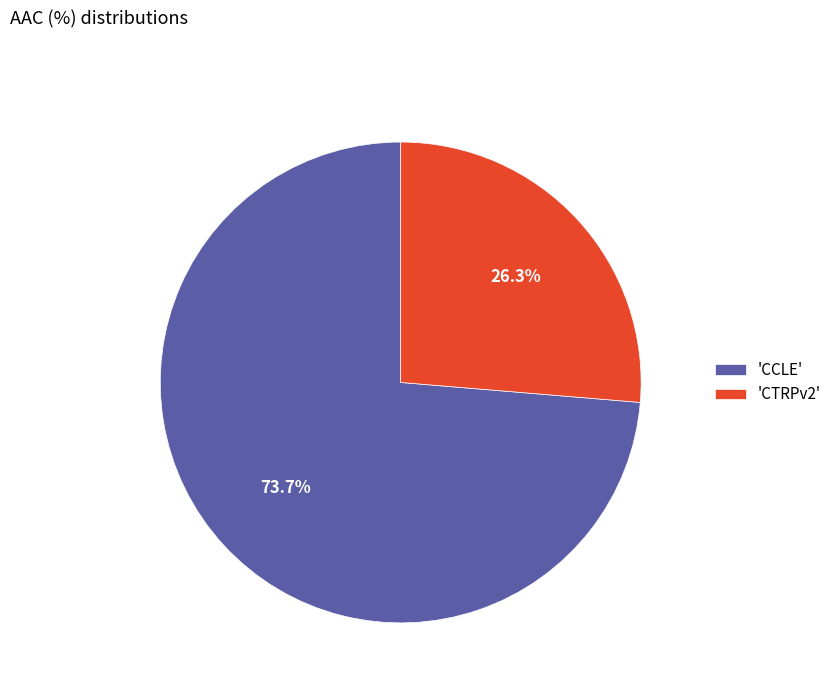

Rank the categories by value from highest to lowest.

'CCLE', 'CTRPv2'